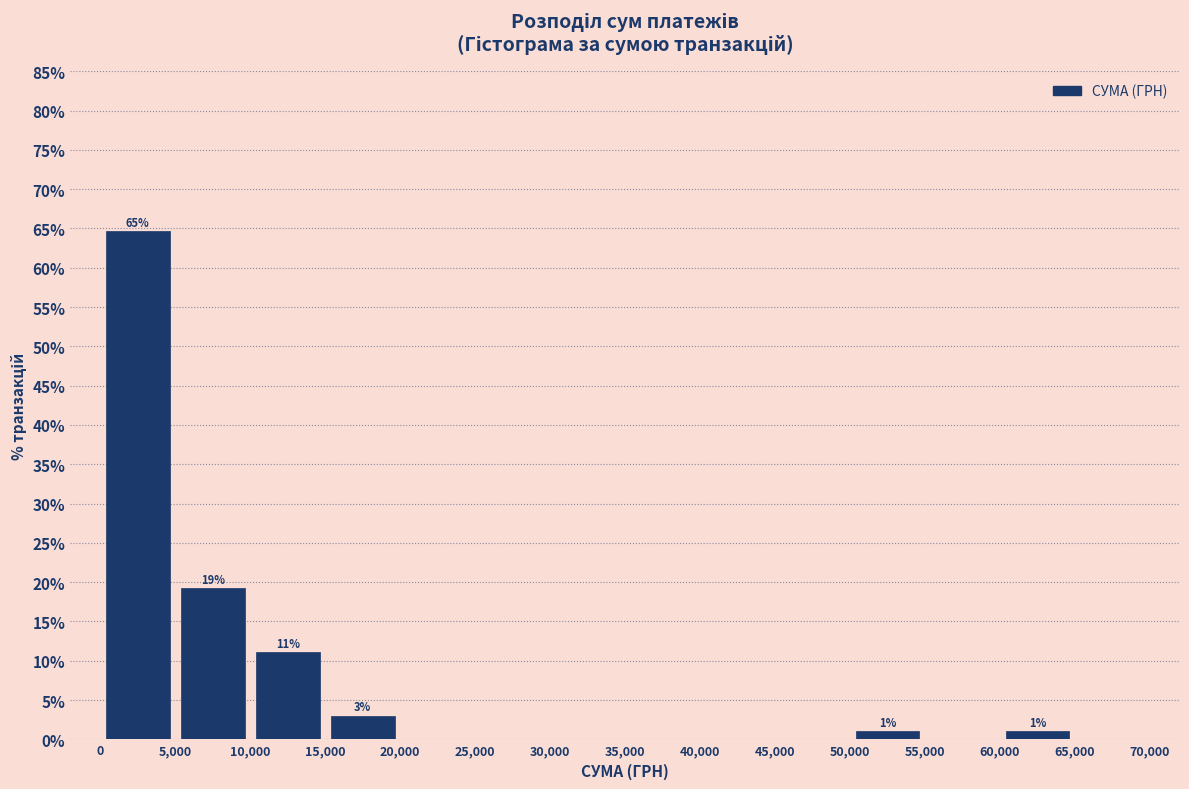

Which range on the x-axis has the tallest bar?

0 to 5,000